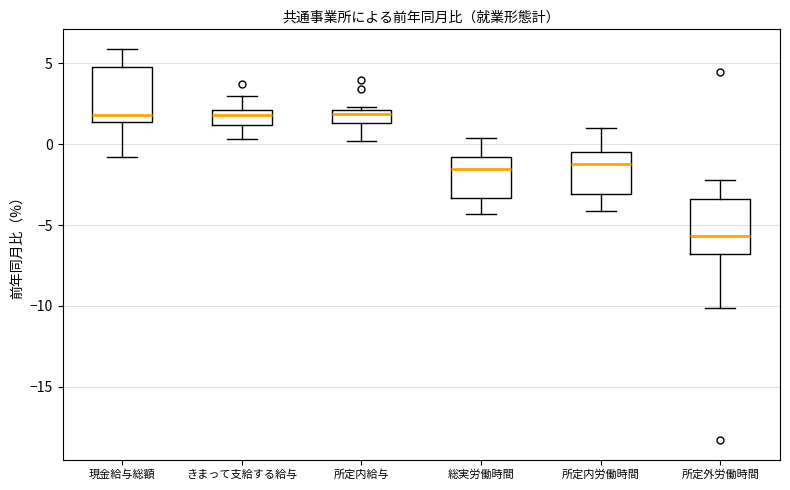

Which box's median line is the lowest?

所定外労働時間